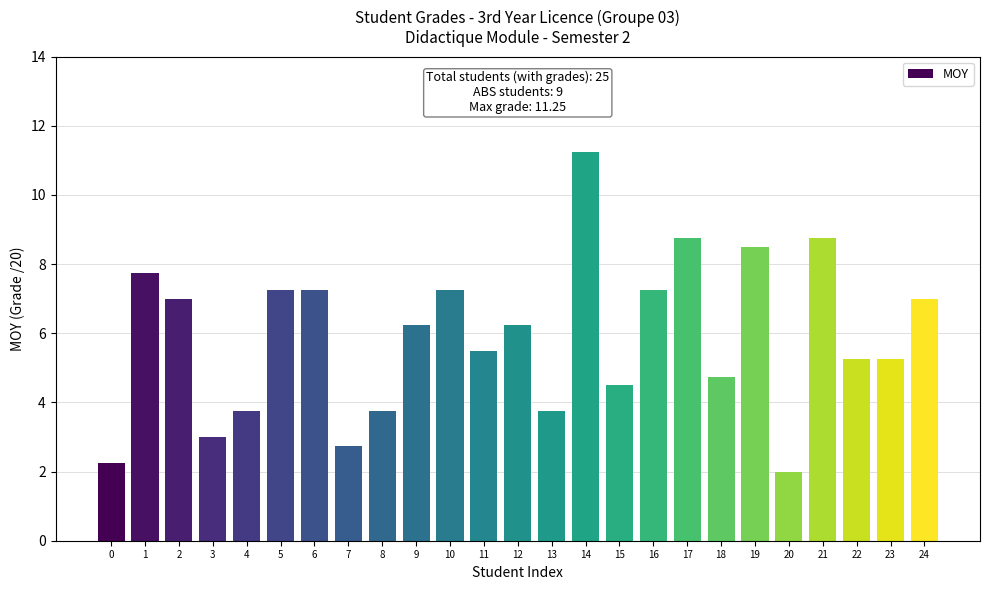

Are the bars grouped side by side (vs. stacked)?

No